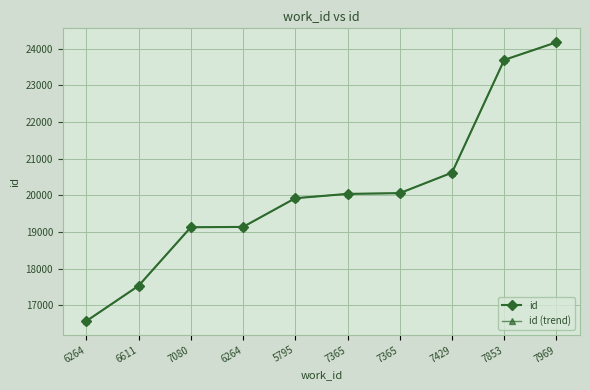

The id series shows 17533 at 6611. True or false?

True